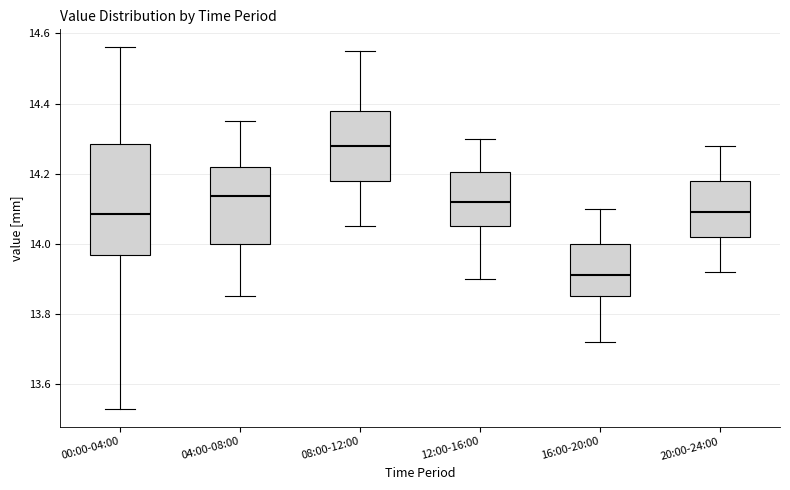

Reading left to right, transcribe this box plot: for each box, give where its median line is, the range the box spans, and where its two whiskers end, as read against the y-axis. The values are not printed on the chart, so give them approximately, as read against the axis.

00:00-04:00: median 14.08, box 13.96 to 14.28, whiskers 13.54 to 14.56
04:00-08:00: median 14.14, box 14.00 to 14.22, whiskers 13.86 to 14.36
08:00-12:00: median 14.28, box 14.18 to 14.38, whiskers 14.06 to 14.56
12:00-16:00: median 14.12, box 14.06 to 14.20, whiskers 13.90 to 14.30
16:00-20:00: median 13.92, box 13.86 to 14.00, whiskers 13.72 to 14.10
20:00-24:00: median 14.10, box 14.02 to 14.18, whiskers 13.92 to 14.28